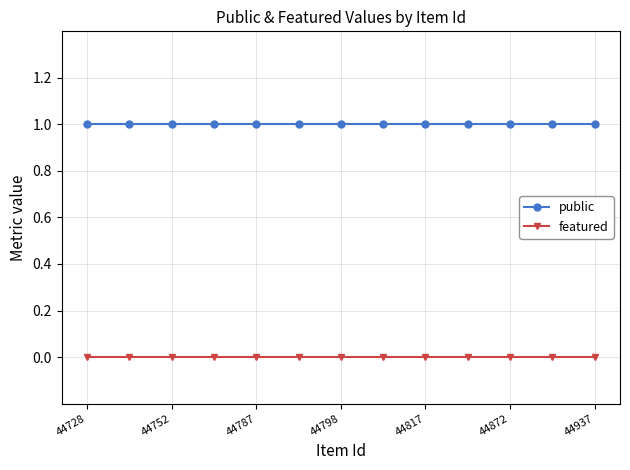

What are all the series names shown in the legend?

public, featured